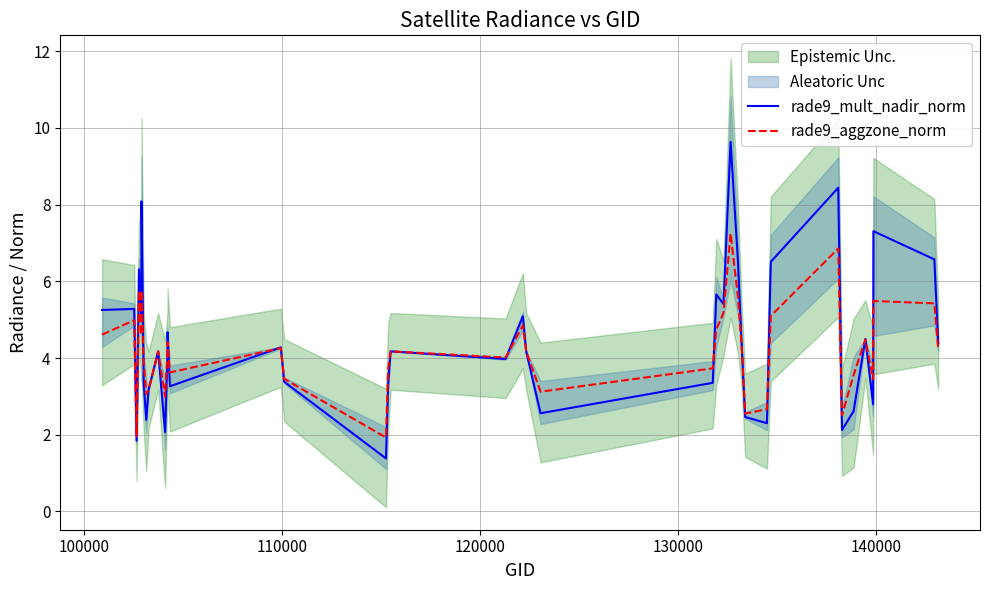

What is the lowest value of the rade9_aggzone_norm series?

1.9